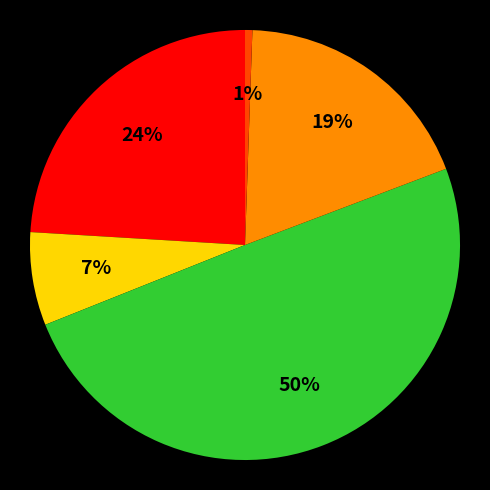

To the nearest percent, what is the difference between the largest and smallest slice percentages?

49%